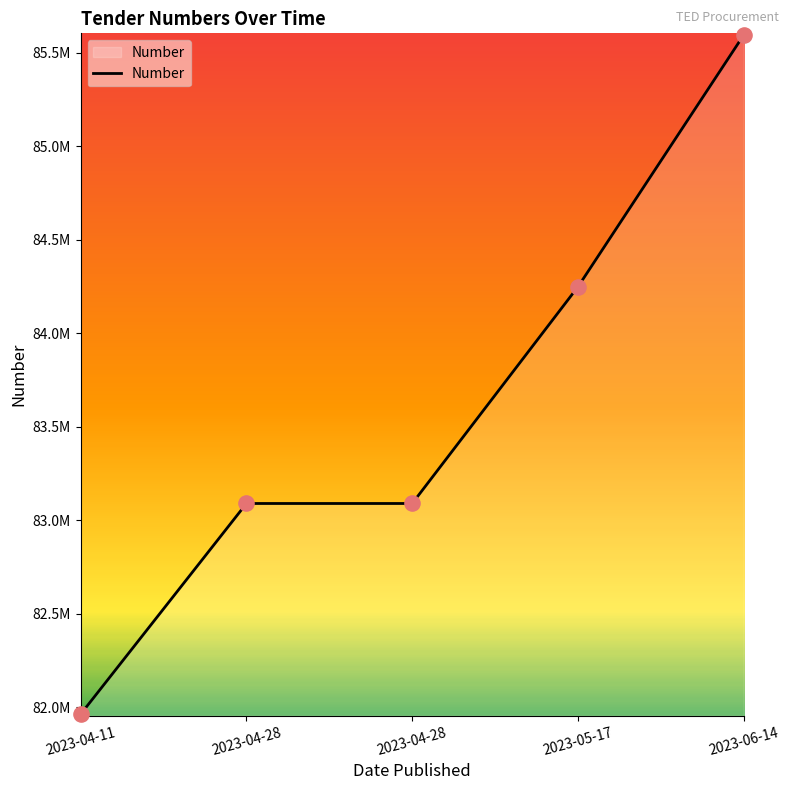

Is this an area chart (filled region under the line)?

Yes